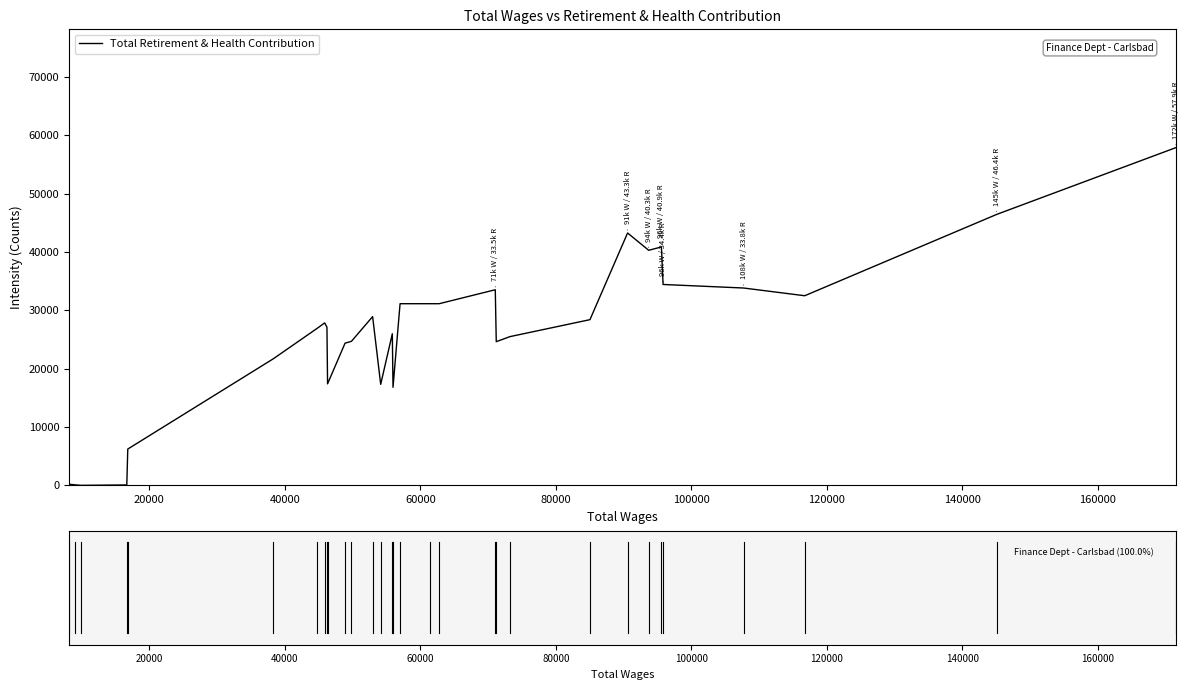

What is the difference between the maximum and minimum values?

57861